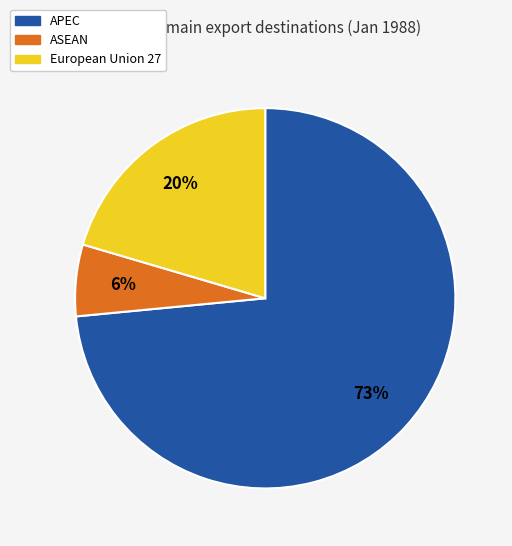

How many segments does this pie chart have?

3